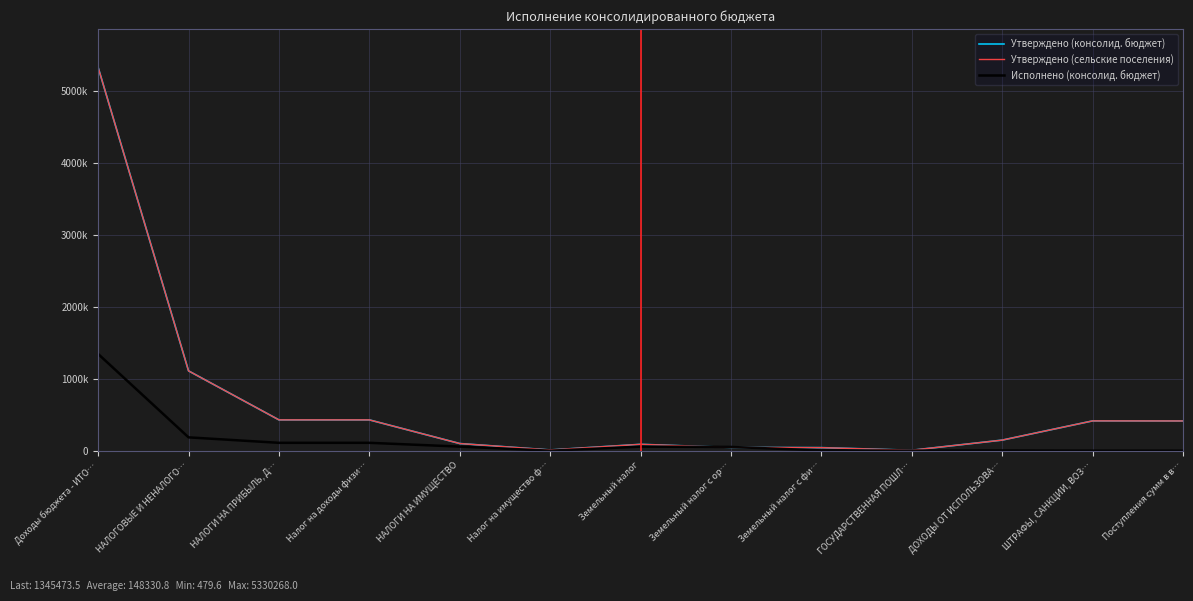

What is the label of the 11th point from the left?

ДОХОДЫ ОТ ИСПОЛЬЗОВА…